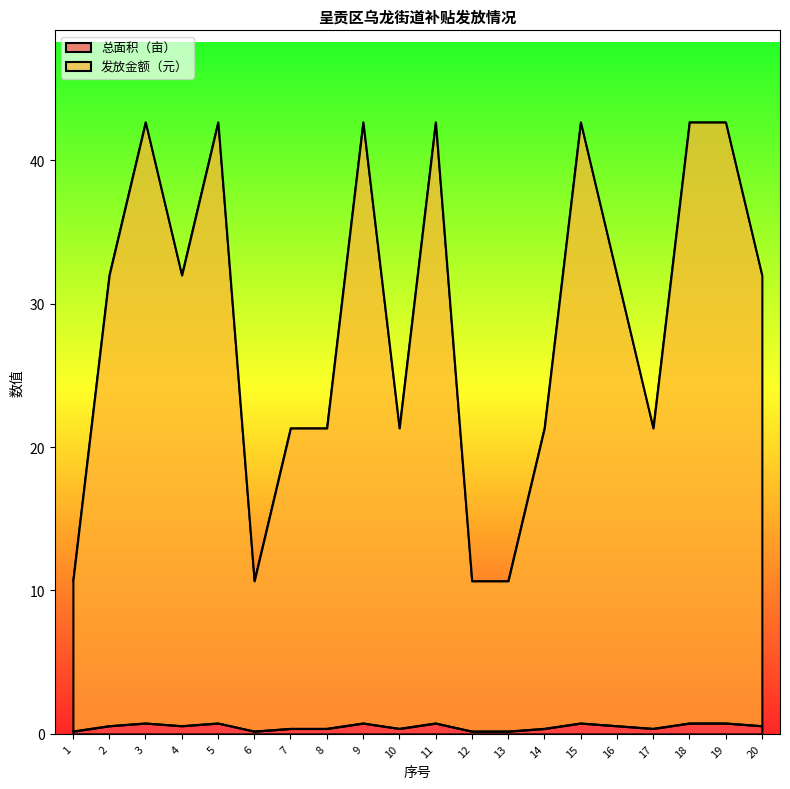

Which has a higher value, 7 or 11?

11